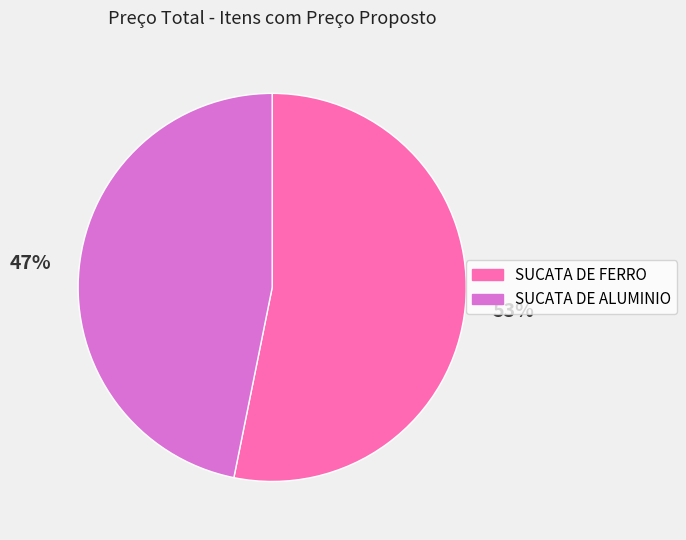

Do SUCATA DE ALUMINIO and SUCATA DE FERRO together represent more than half of the pie?

Yes